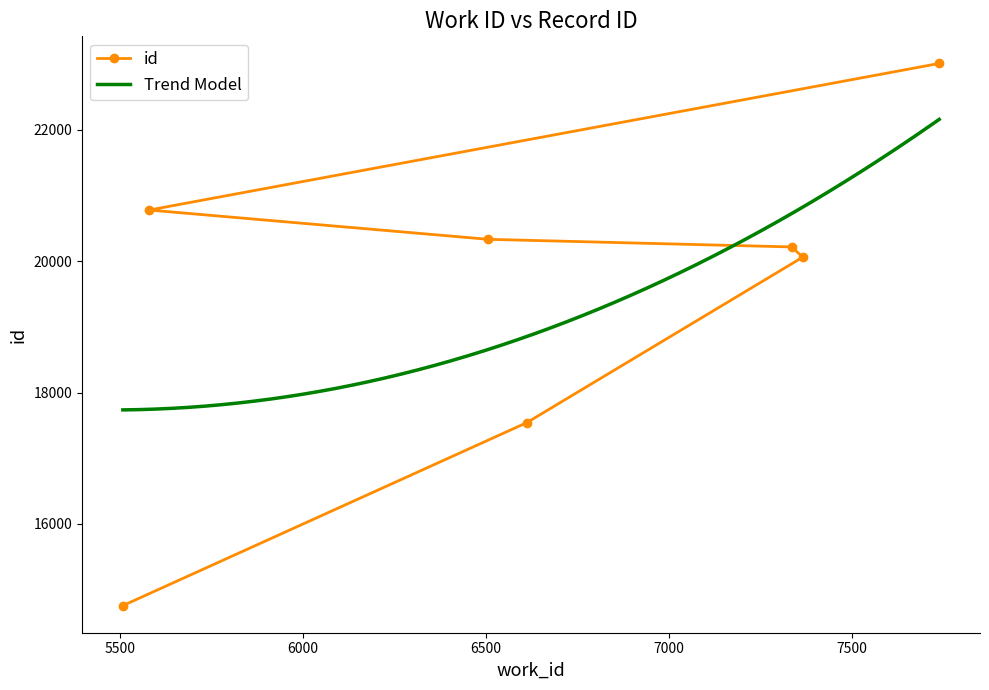

Which label corresponds to the smallest value in the chart?

5507